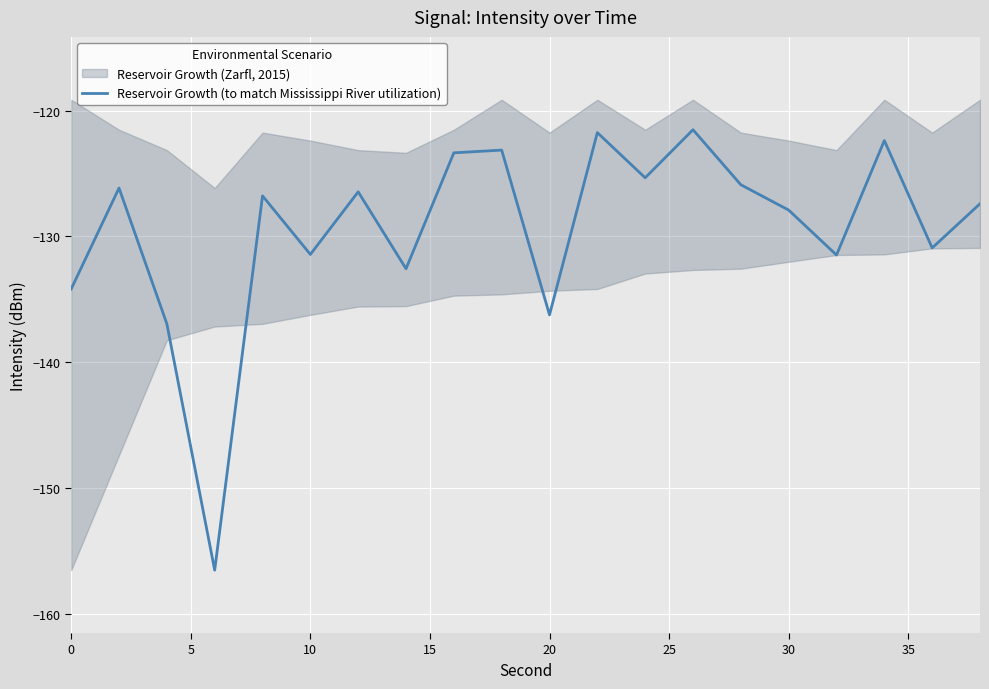

What is the average value?

-129.4